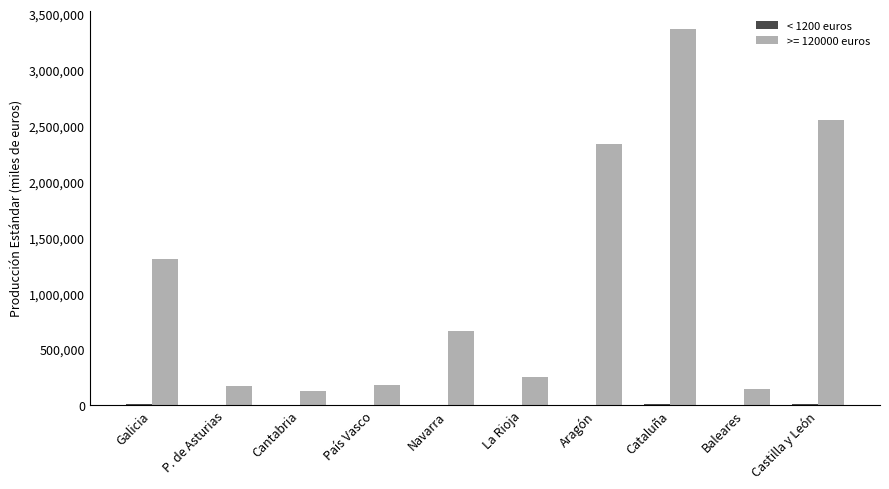

At which category is the sum across all series the highest?

Cataluña